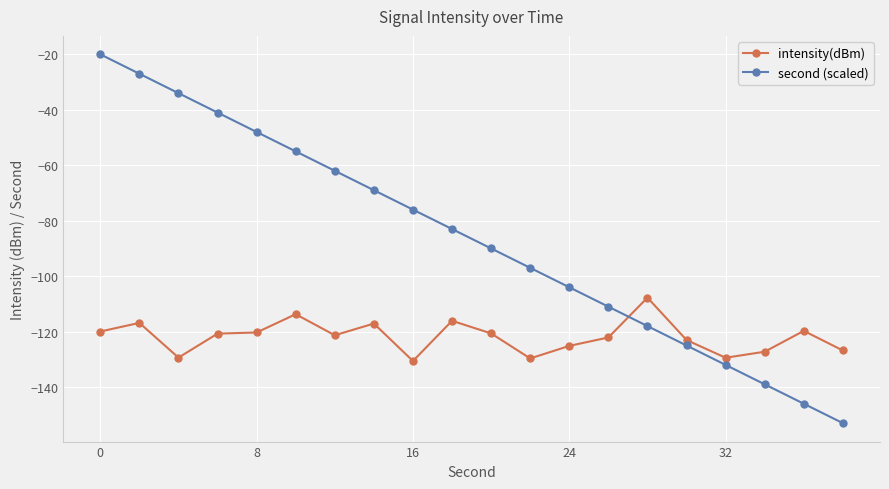

What is the difference between the second highest and minimum values in the intensity(dBm) series?

16.9